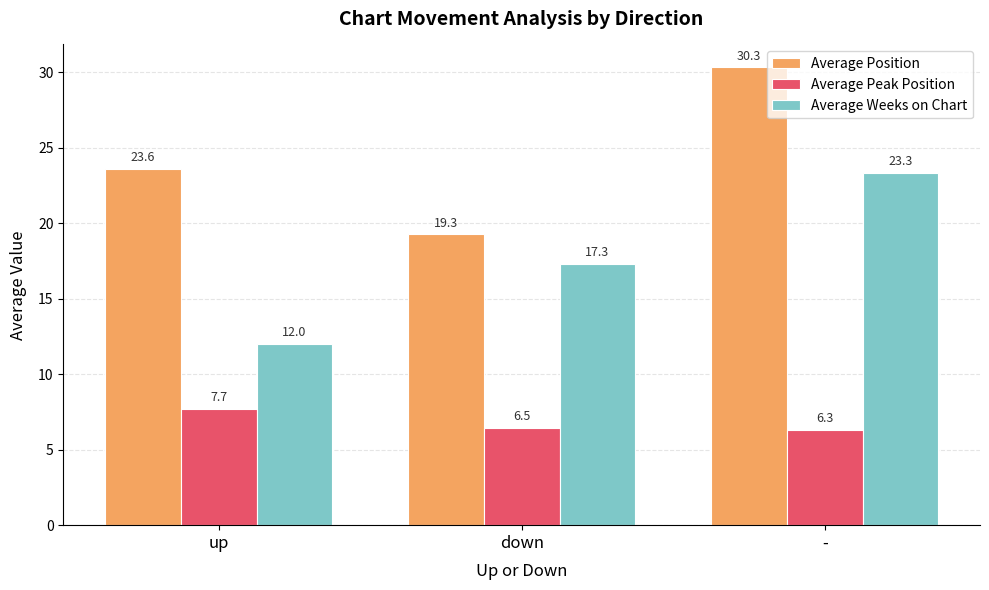

What is the sum of all Average Peak Position values?

20.5